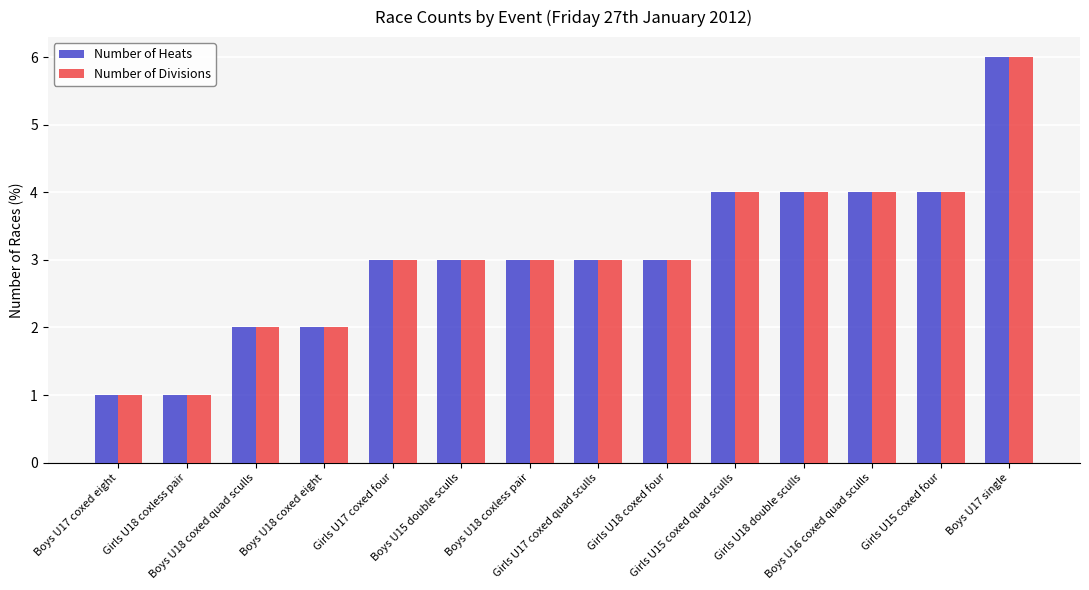

How many series are shown in this chart?

2